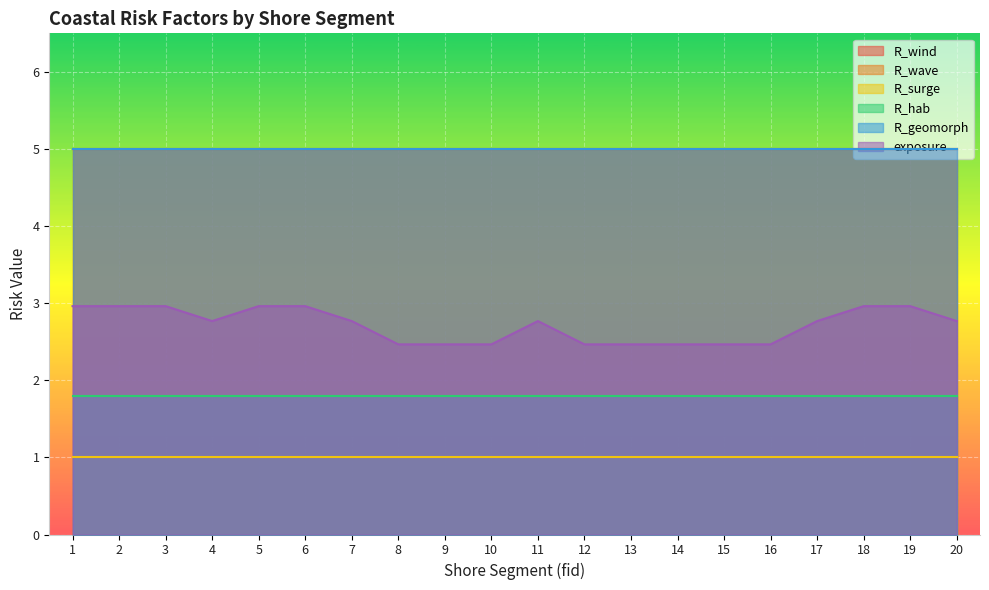

True or false: R_hab and R_geomorph intersect in this chart.

False